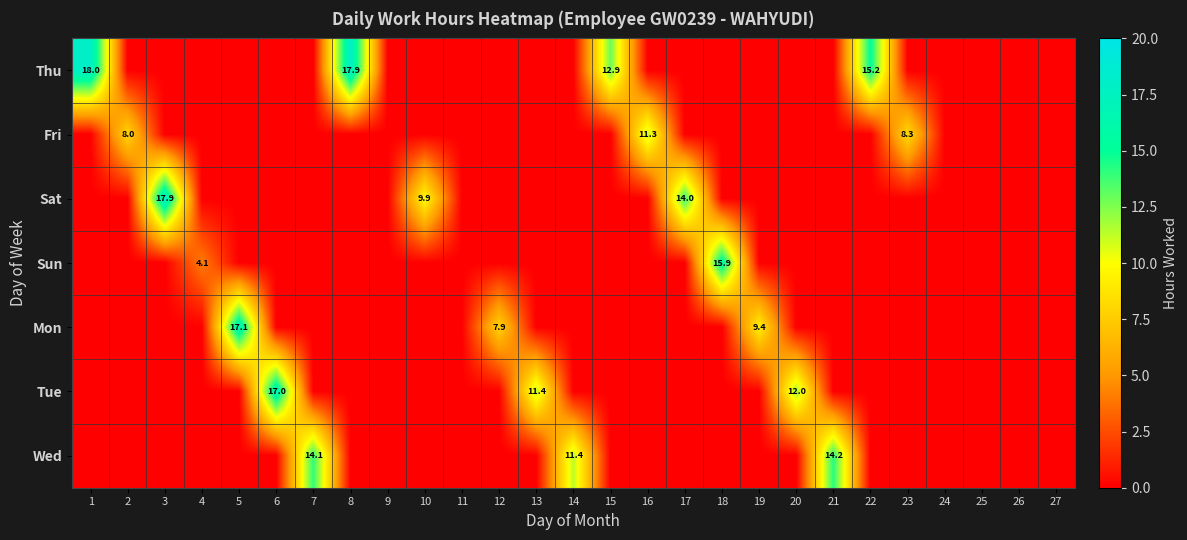

True or false: Sat has a value of 3.7 at 10.

False